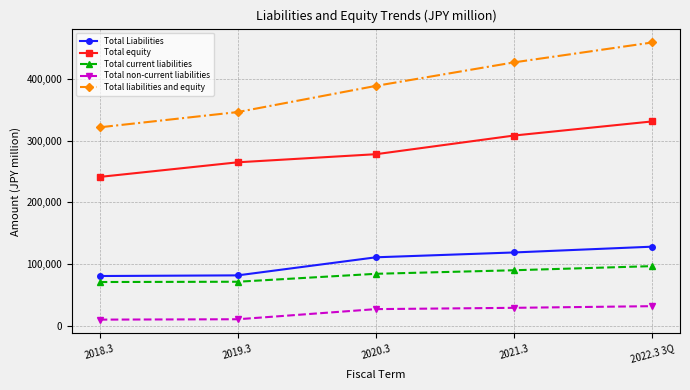

Rank the series at 2018.3 from lowest to highest value.

Total non-current liabilities, Total current liabilities, Total Liabilities, Total equity, Total liabilities and equity